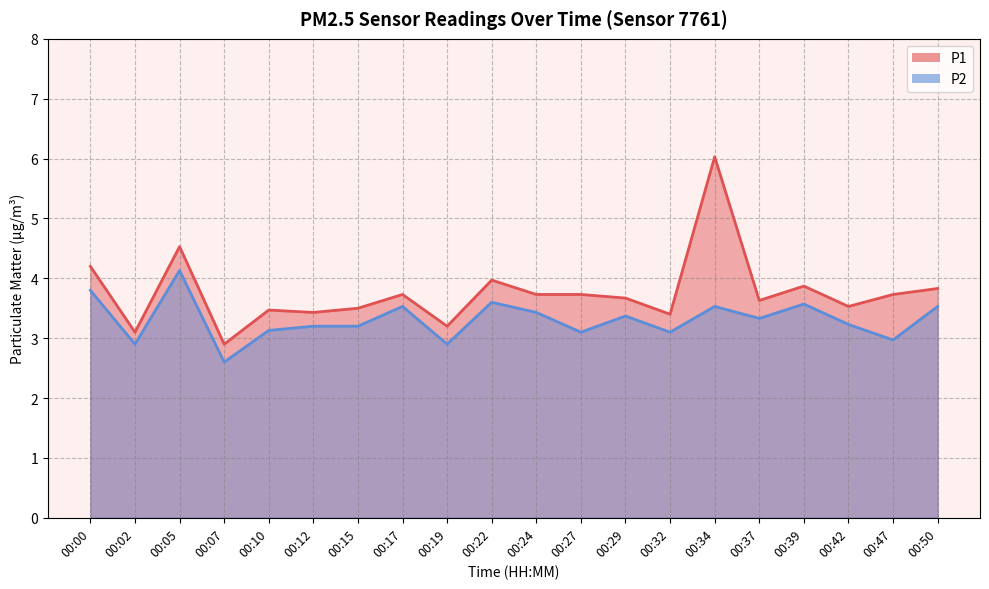

Reading left to right, list all the values displayed in this chart.

P1: 4.2	3.1	4.5	2.9	3.5	3.4	3.5	3.7	3.2	4.0	3.7	3.7	3.7	3.4	6.0	3.6	3.9	3.5	3.7	3.8
P2: 3.8	2.9	4.1	2.6	3.1	3.2	3.2	3.5	2.9	3.6	3.4	3.1	3.4	3.1	3.5	3.3	3.6	3.2	3.0	3.5